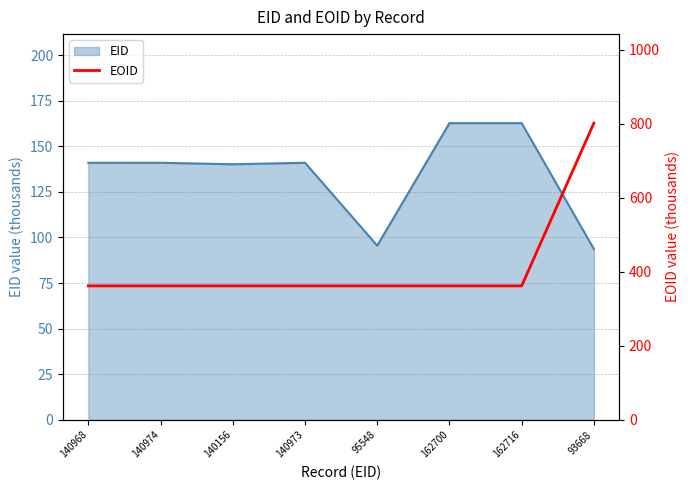

The EID series shows 85.5 at 140156. True or false?

False